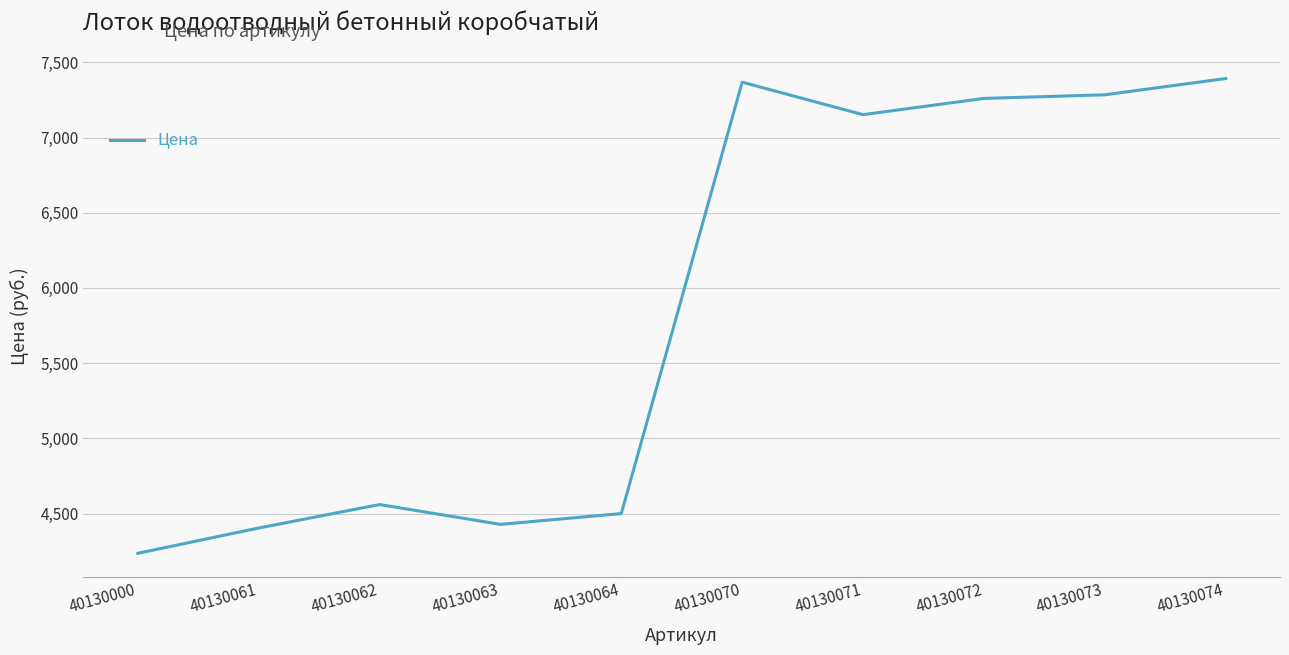

What is the difference between the maximum and minimum values?

3156